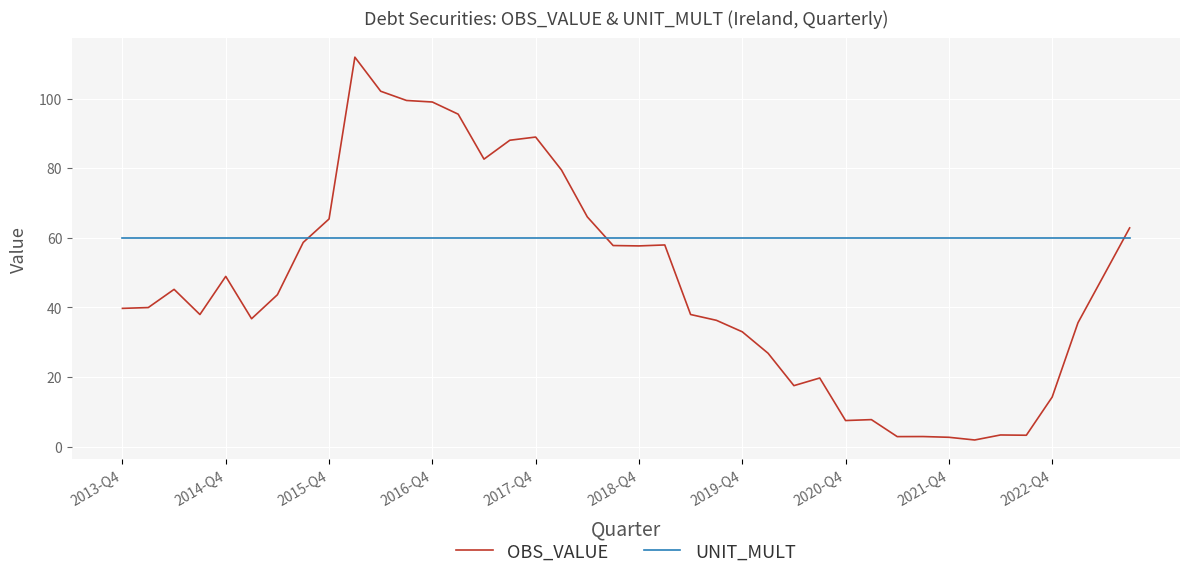

Which series has the widest spread of values?

OBS_VALUE